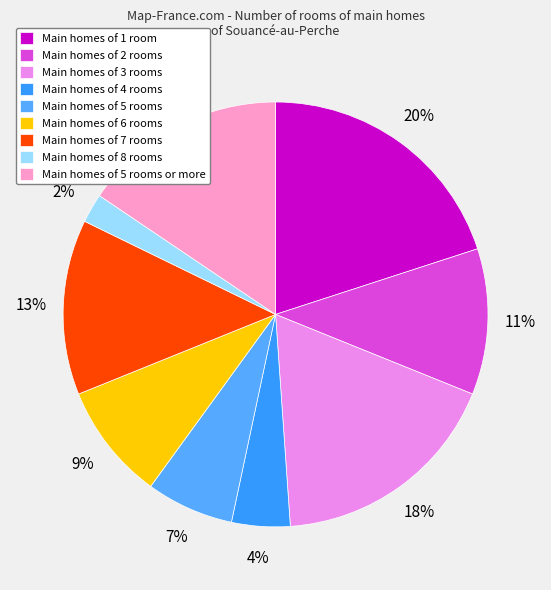

Count the number of slices in the pie.

9